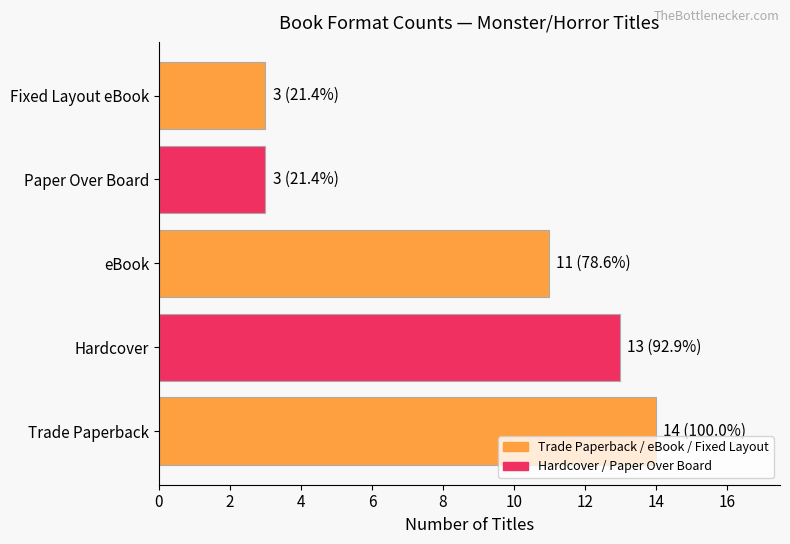

Reading bottom to top, transcribe all the data shown in this chart.

14	13	11	3	3